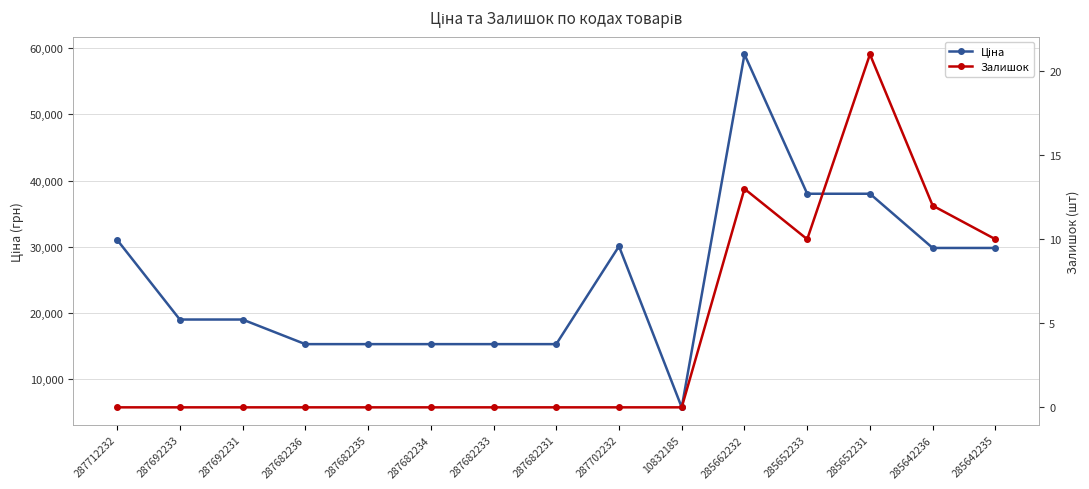

Does the chart display data point markers on the line(s)?

Yes